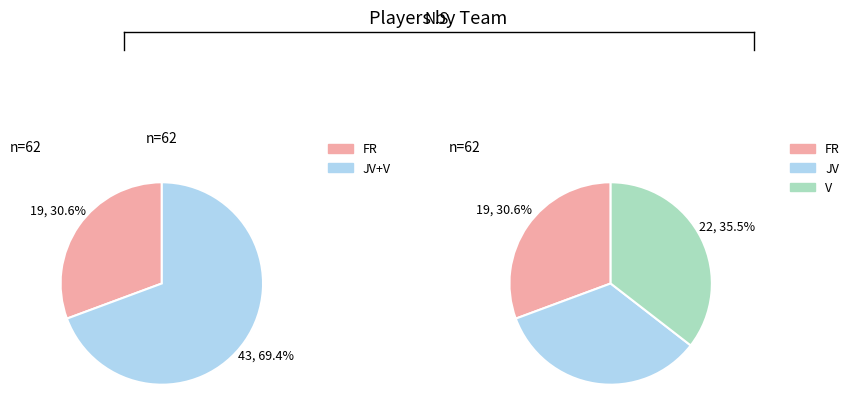

Do JV and FR together represent more than half of the pie?

Yes